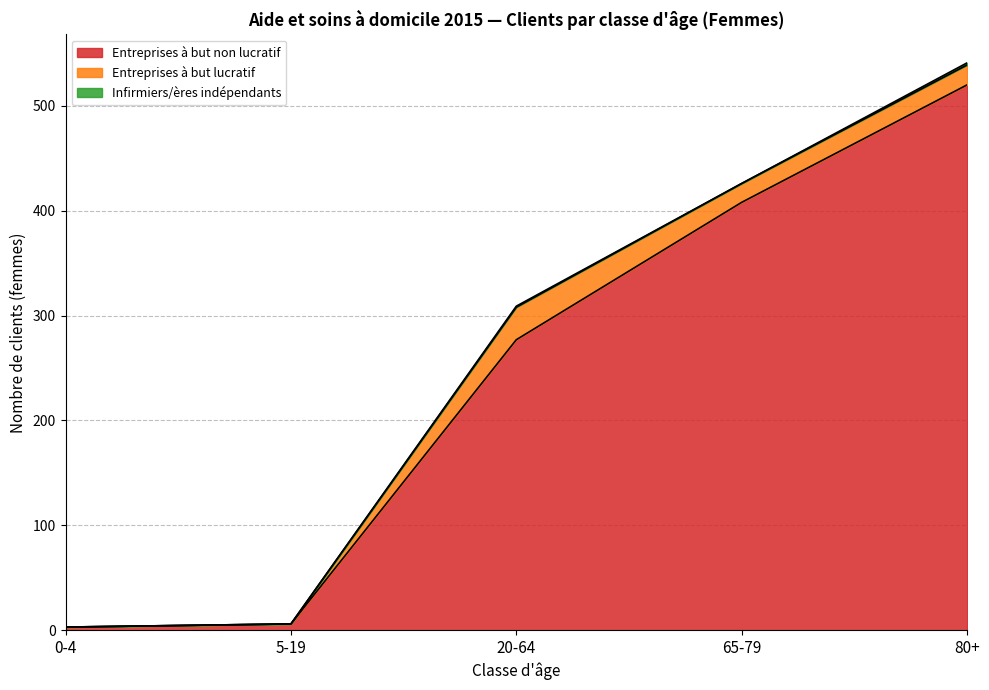

At which label is Entreprises à but non lucratif closest to 261?

20-64